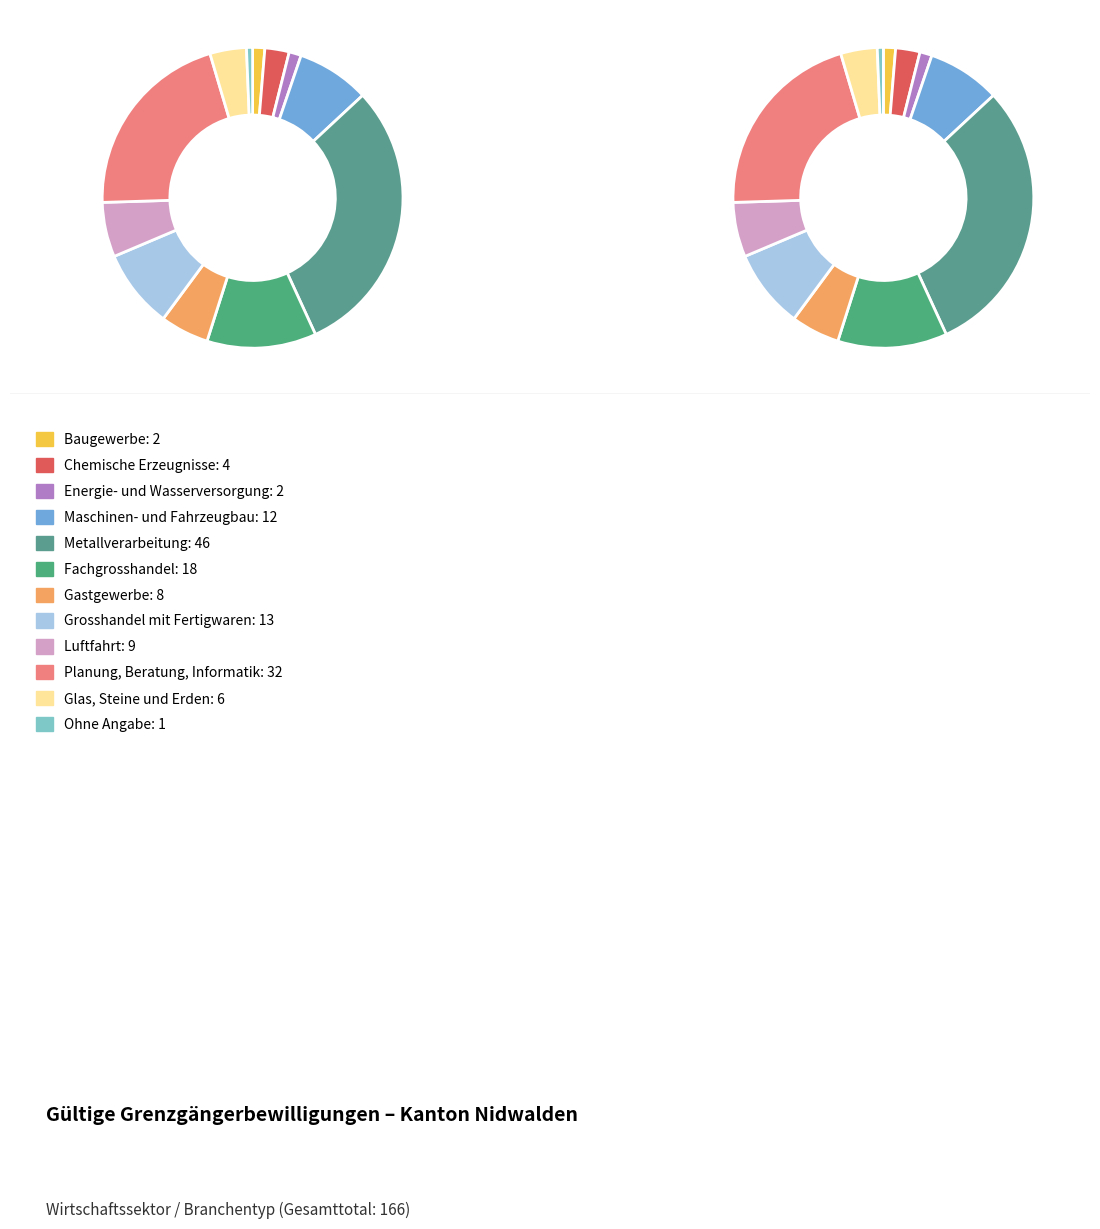

Rank the categories by value from lowest to highest.

Ohne Angabe, Baugewerbe, Energie- und Wasserversorgung, Chemische Erzeugnisse, Glas, Steine und Erden, Gastgewerbe, Luftfahrt, Maschinen- und Fahrzeugbau, Grosshandel mit Fertigwaren, Fachgrosshandel, Planung, Beratung, Informatik, Metallverarbeitung